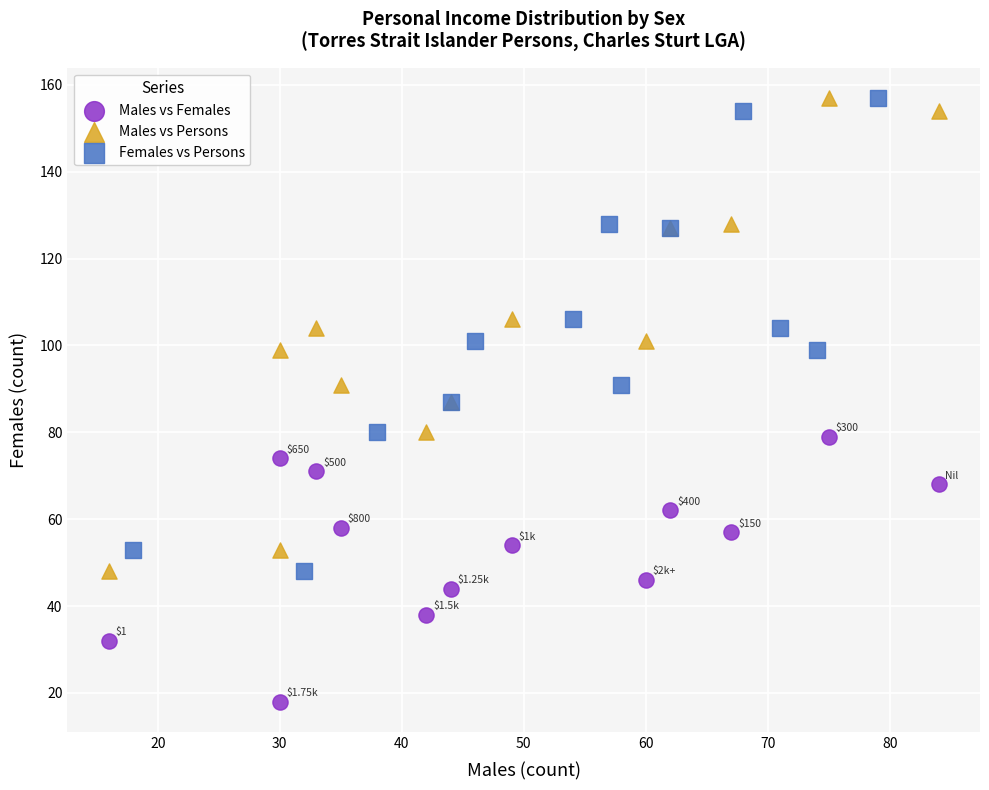

Which series contains the lowest Y value?

Males vs Females